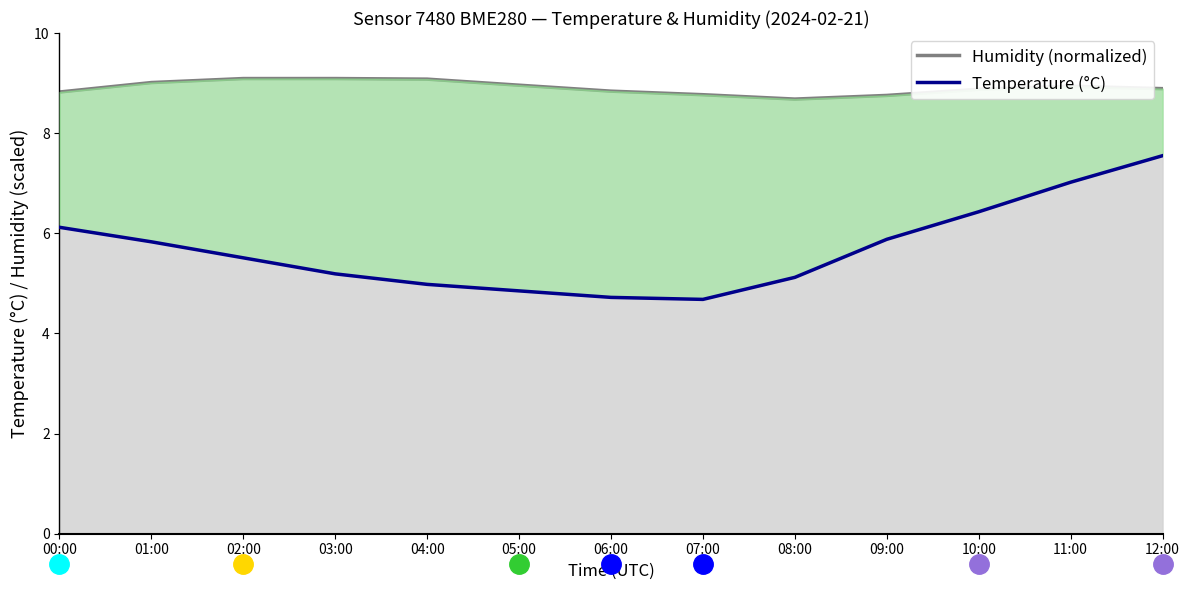

Reading right to left, what are all the values shown in this chart?

Humidity (normalized): 8.9	8.9	8.9	8.8	8.7	8.8	8.8	9.0	9.1	9.1	9.1	9.0	8.8
Temperature (°C): 7.5	7.0	6.4	5.9	5.1	4.7	4.7	4.8	5.0	5.2	5.5	5.8	6.1